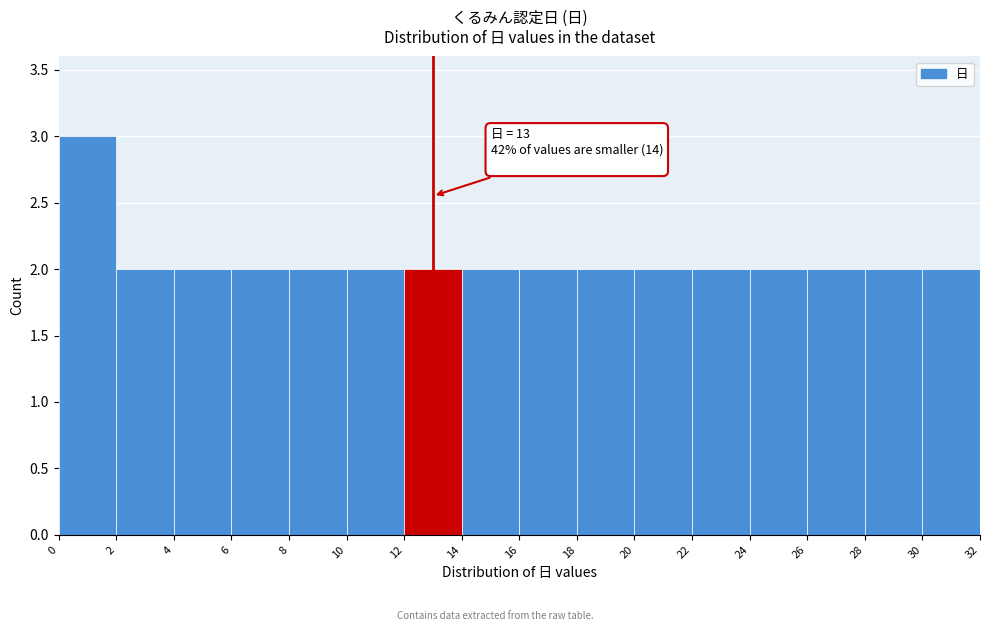

Over which range of the x-axis is the bar tallest?

0 to 2